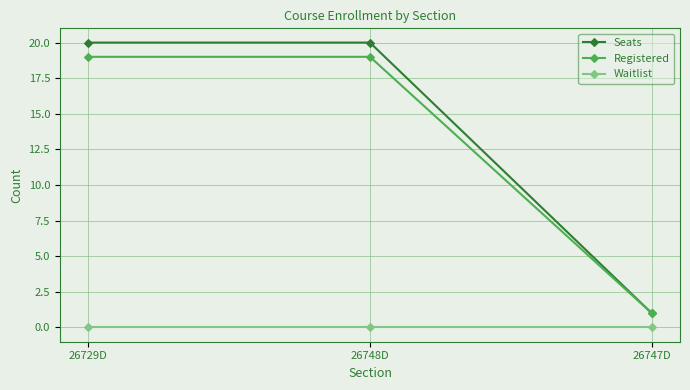

Rank the series by their maximum value, from lowest to highest.

Waitlist, Registered, Seats